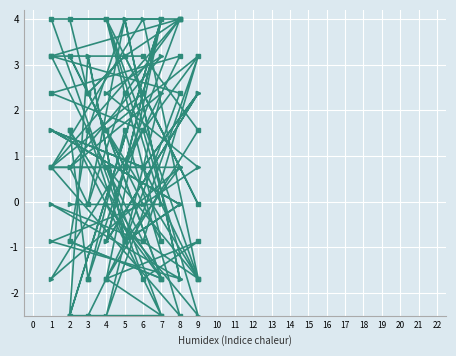

The col_6 series shows 2.1 at 1. True or false?

False